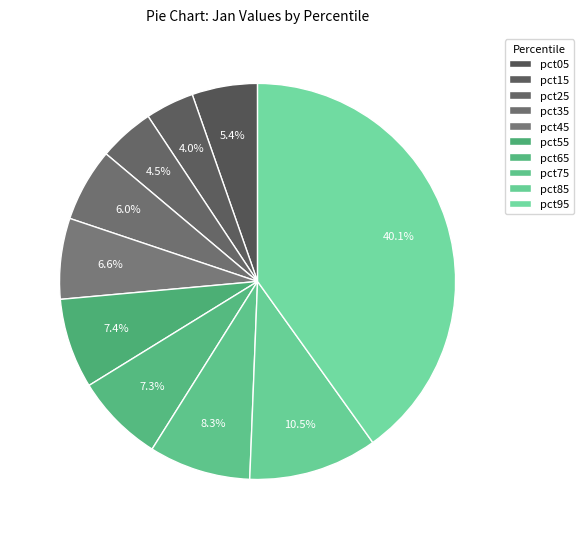

How many segments does this pie chart have?

10